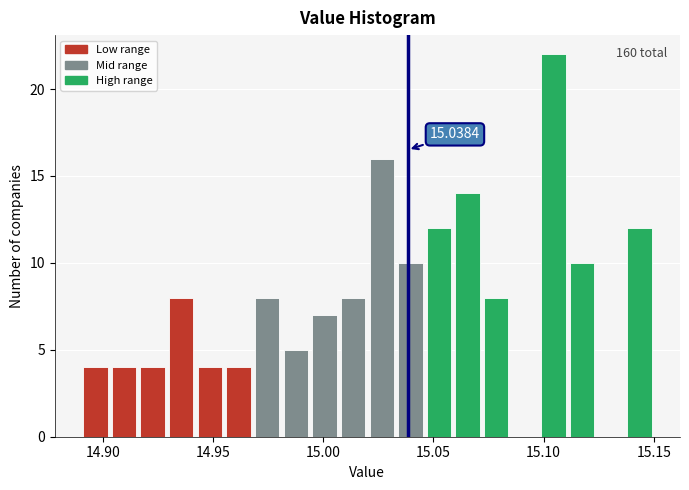

Read against the x-axis, roughly where is the centre of the tallest bar?

15.105